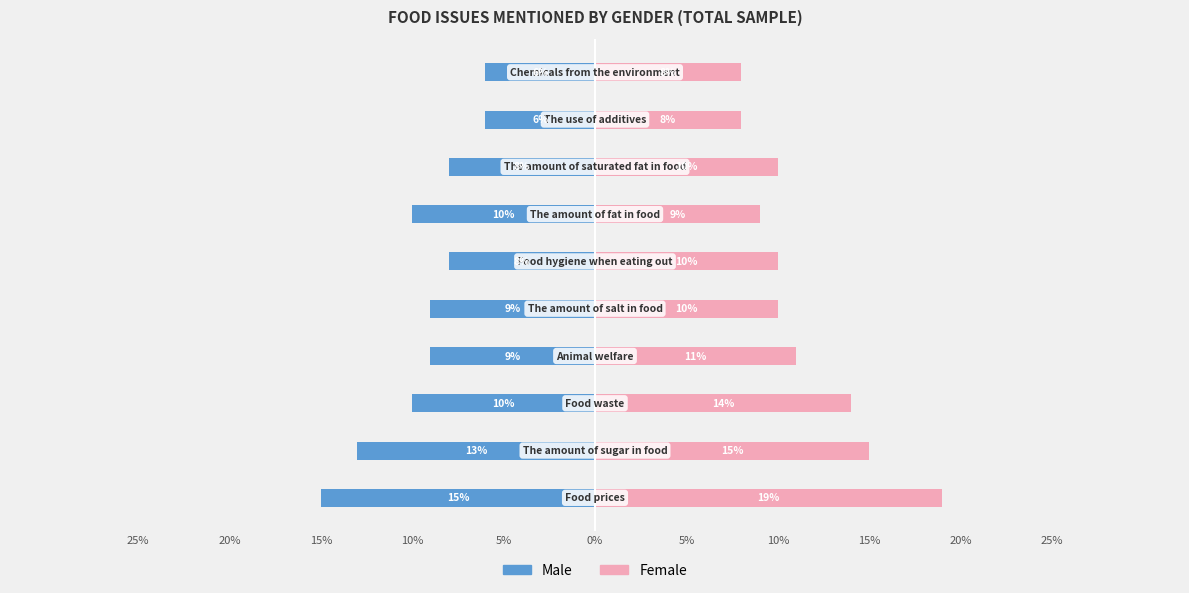

Which series has the largest total across all categories?

Female